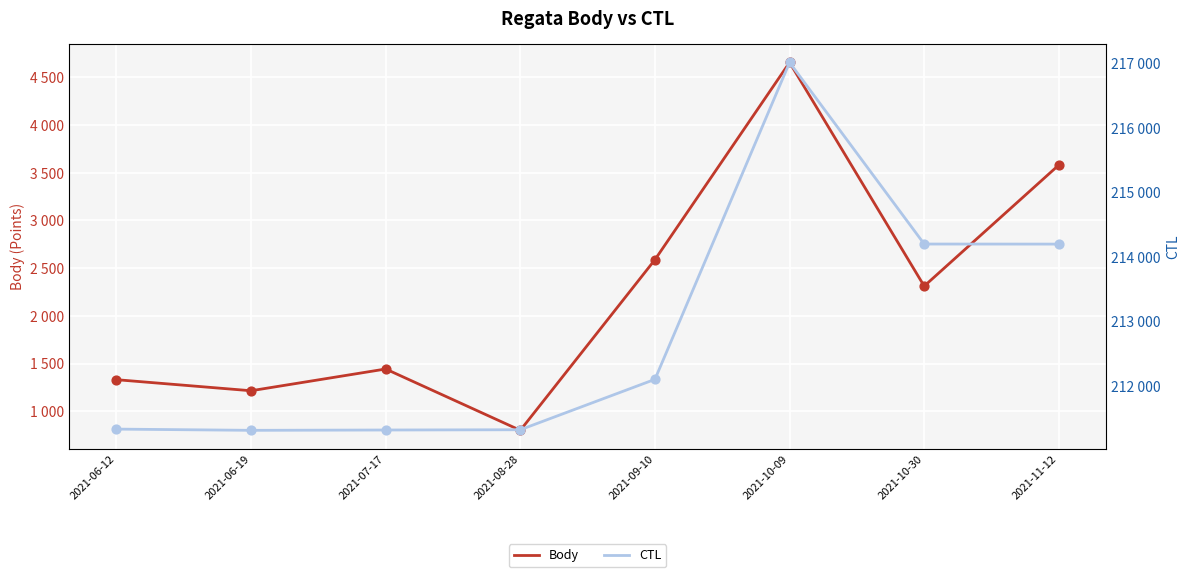

Which series has the largest total across all categories?

CTL